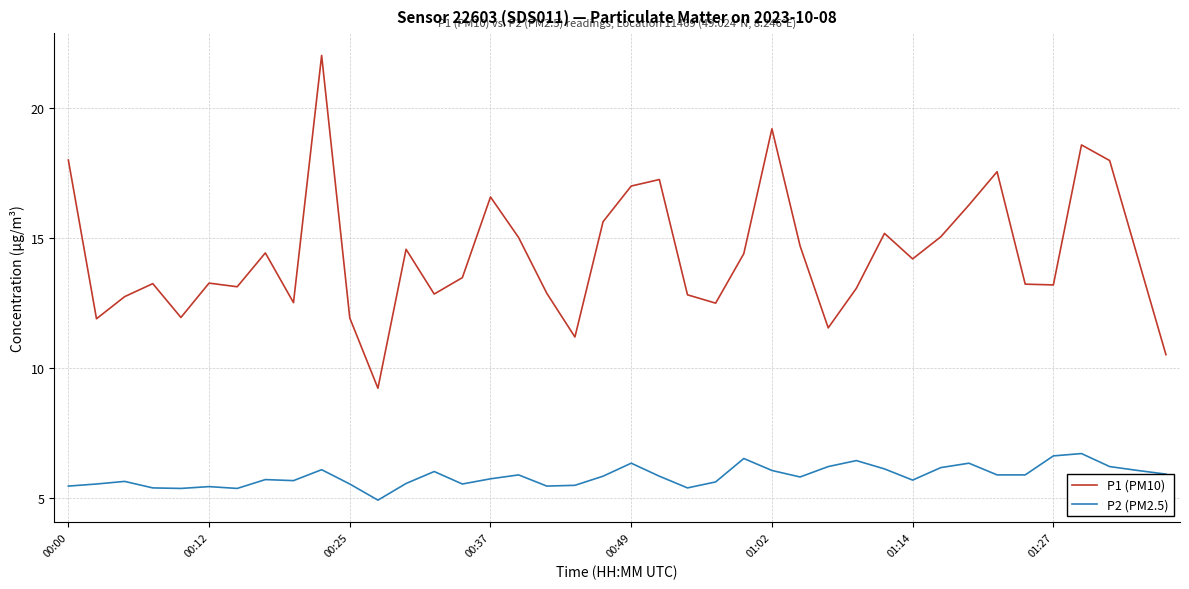

What is the sum of all P2 (PM2.5) values?

233.9